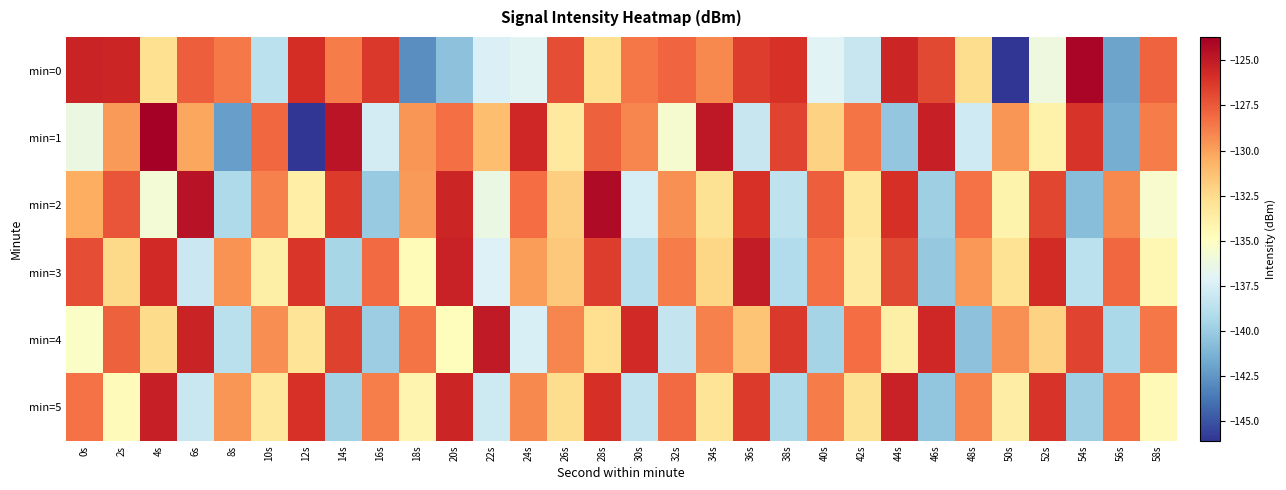

Between 4s and 58s, which is larger?

58s